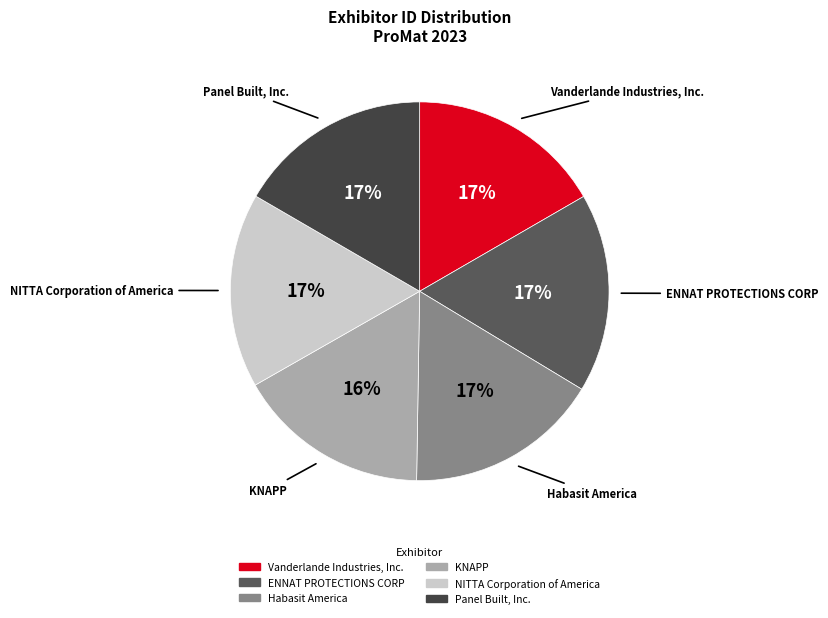

To the nearest percent, what is the difference between the largest and smallest slice percentages?

1%